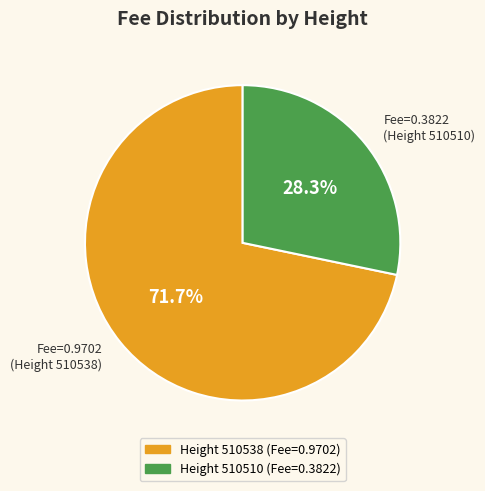

Rank the categories by value from highest to lowest.

510538, 510510